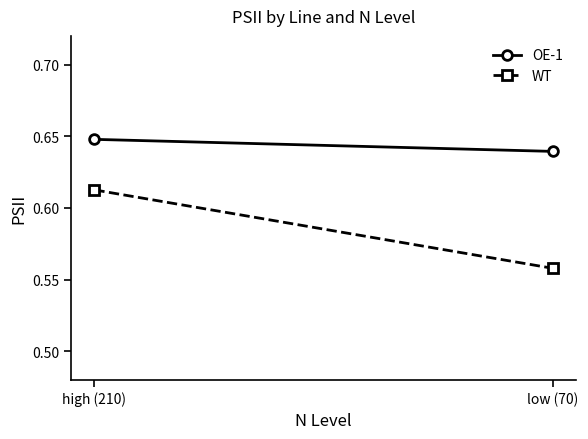

Reading left to right, list all the values displayed in this chart.

OE-1: high (210)=0.6	low (70)=0.6
WT: high (210)=0.6	low (70)=0.6